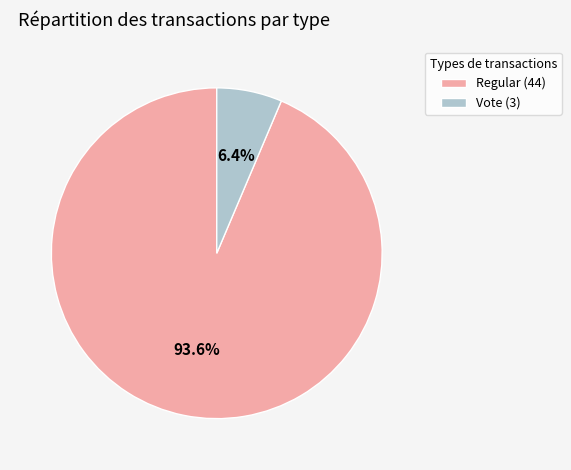

What portion of the pie excludes Regular?

6.4%